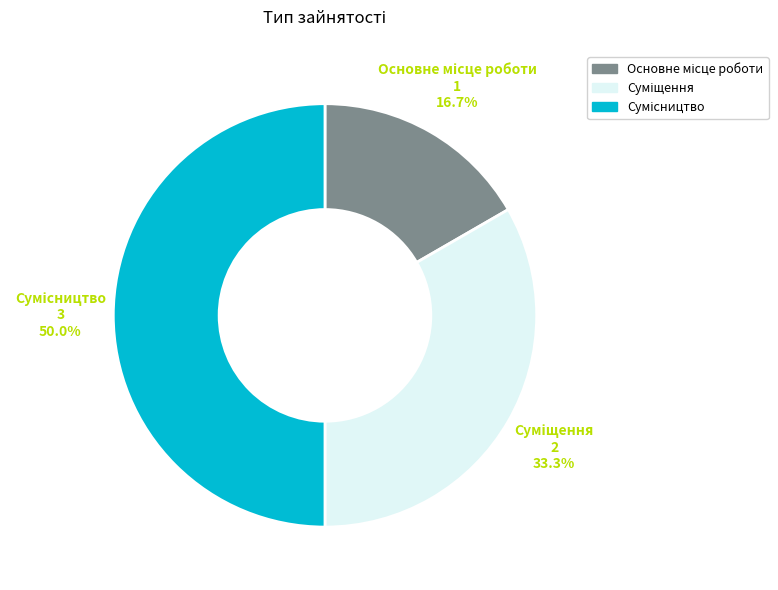

To the nearest percent, what percentage of the pie is Сумісництво?

50%